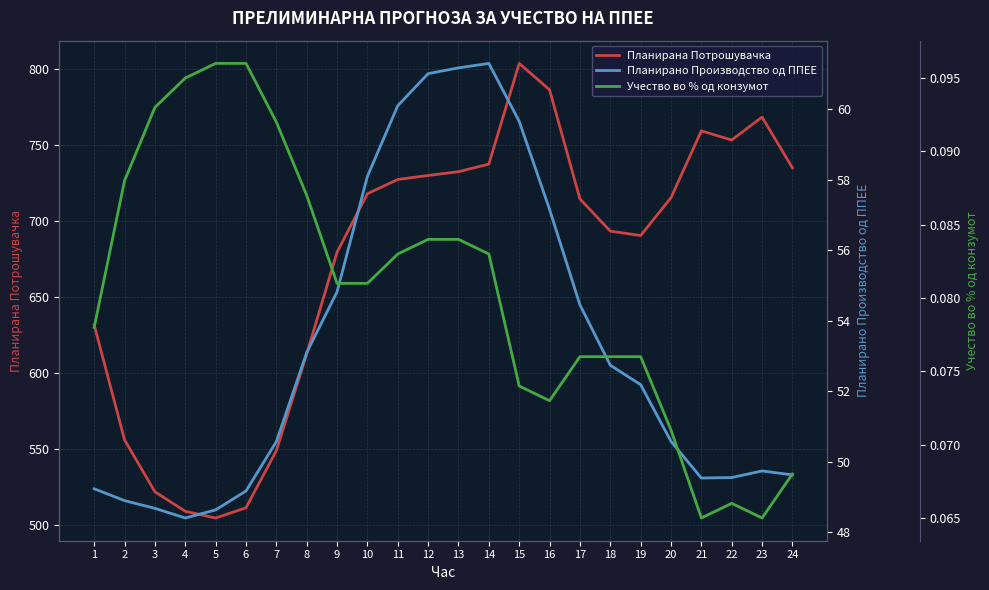

Rank the categories by Планирано Производство од ППЕЕ value from highest to lowest.

14, 13, 12, 11, 15, 10, 16, 9, 17, 8, 18, 19, 20, 7, 23, 24, 22, 21, 1, 6, 2, 3, 5, 4